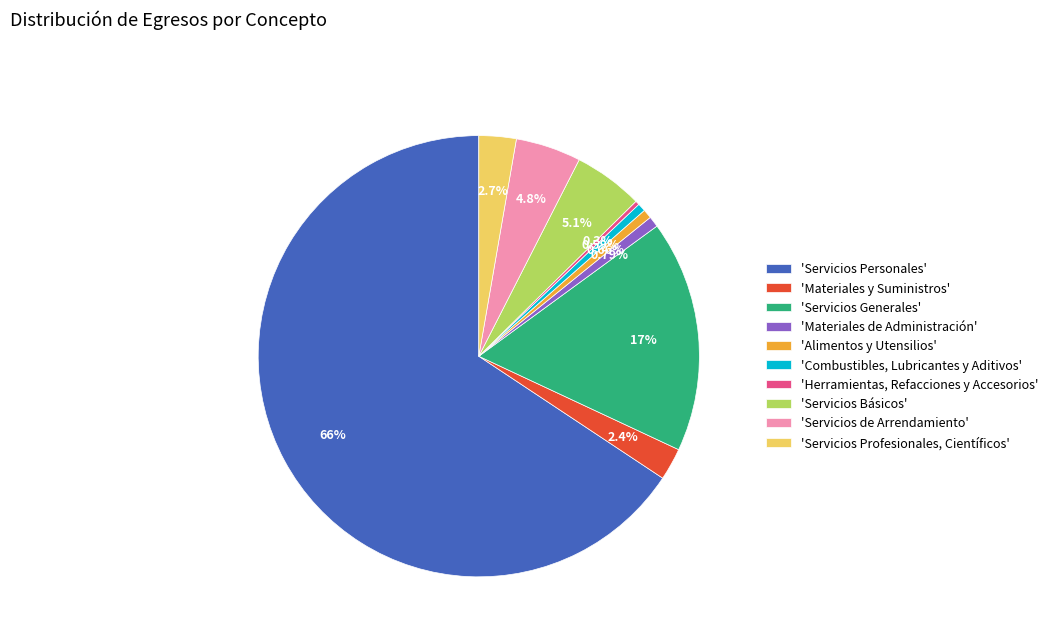

Is there a majority slice in this chart?

Yes